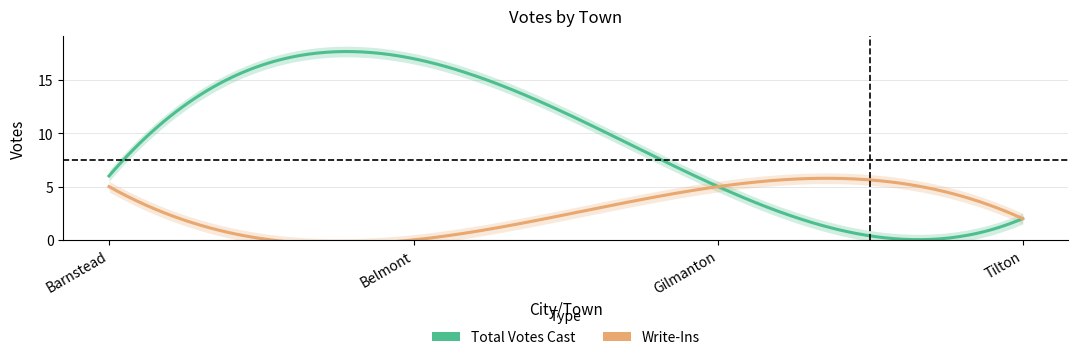

True or false: Total Votes Cast and Write-Ins intersect in this chart.

False